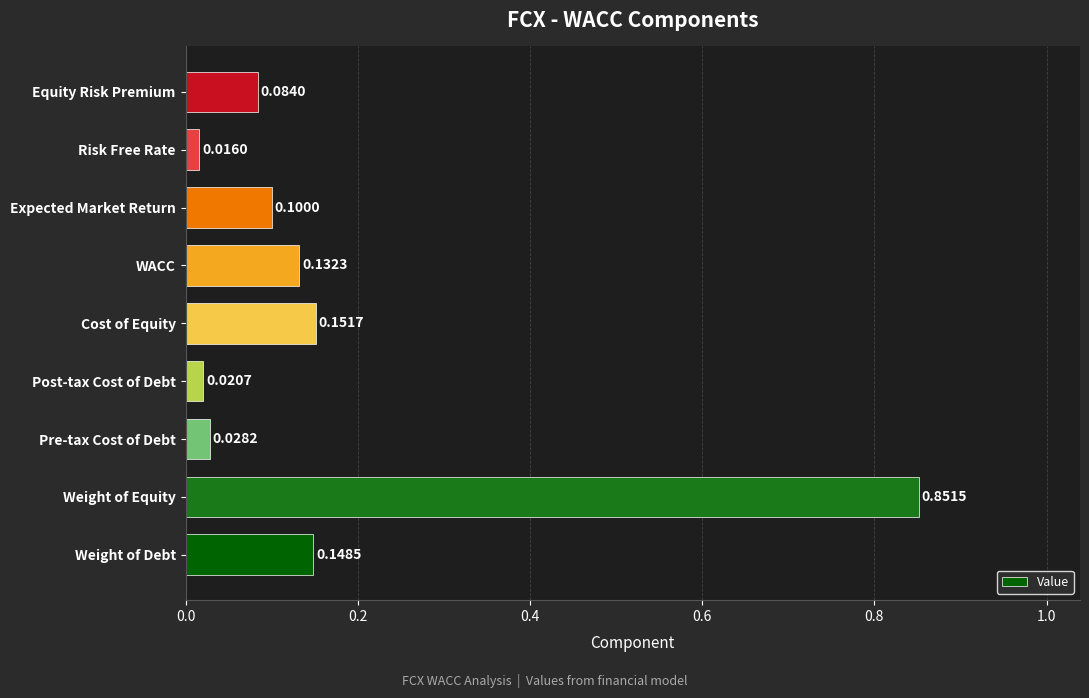

Which label corresponds to the largest value in the chart?

Weight of Equity